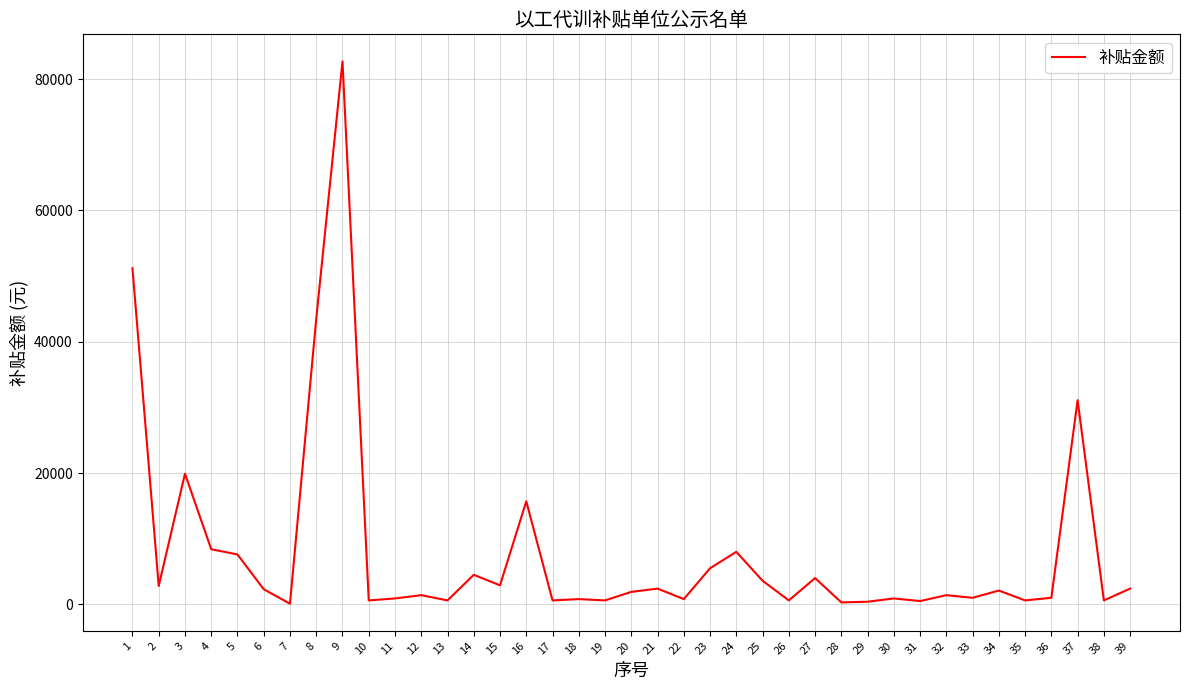

The value at 15 is 2900. True or false?

True